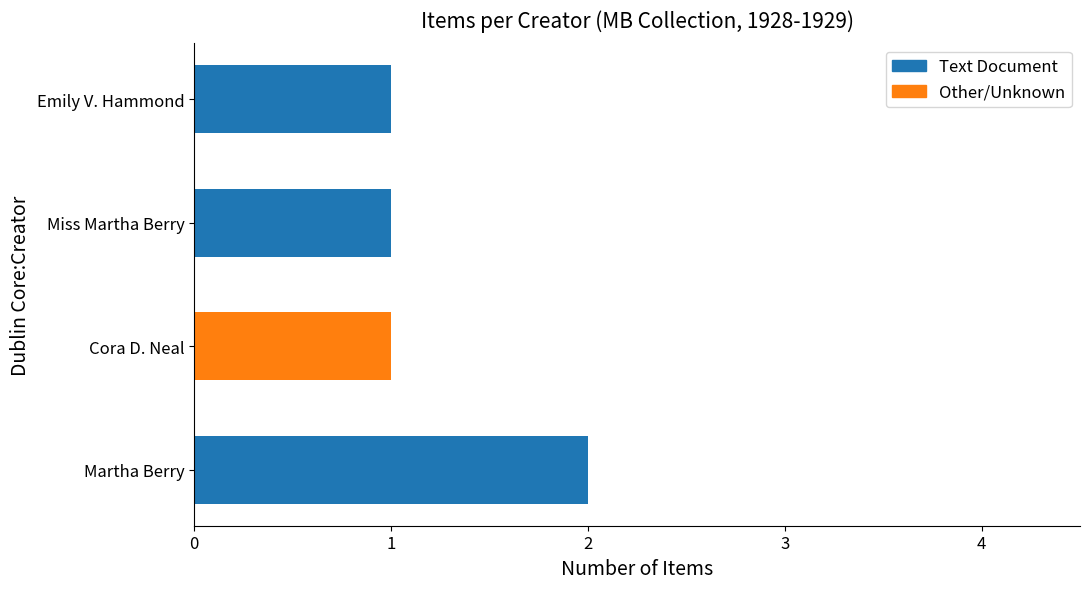

The value of Text Document at Cora D. Neal is 0. True or false?

True